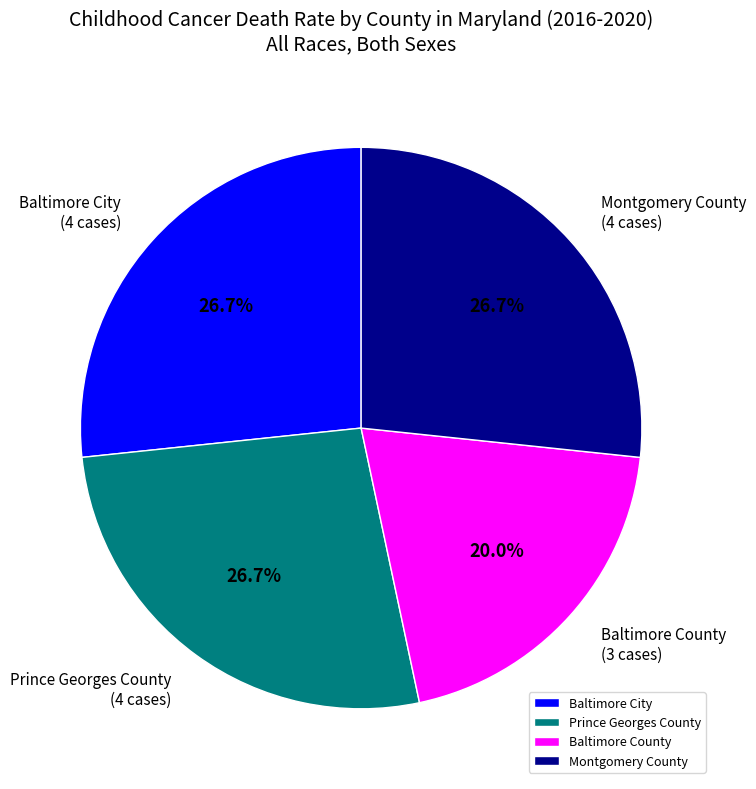

What is the ratio of the value at Baltimore City to the value at Baltimore County?

1.3